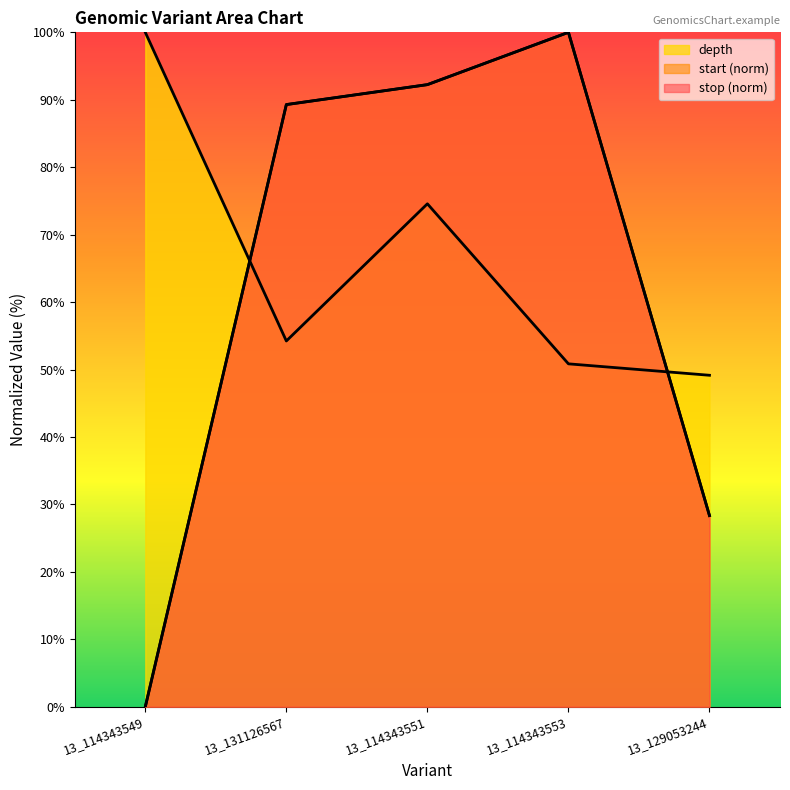

The start series shows 42.1 at 13_129053244. True or false?

False